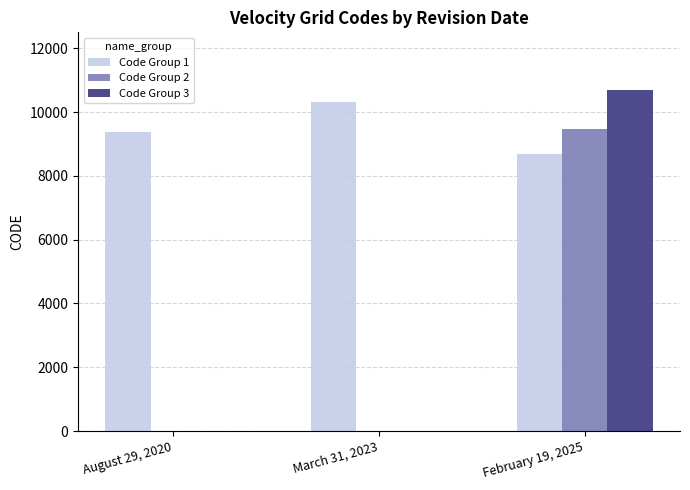

What is the total value across all series at March 31, 2023?

10323